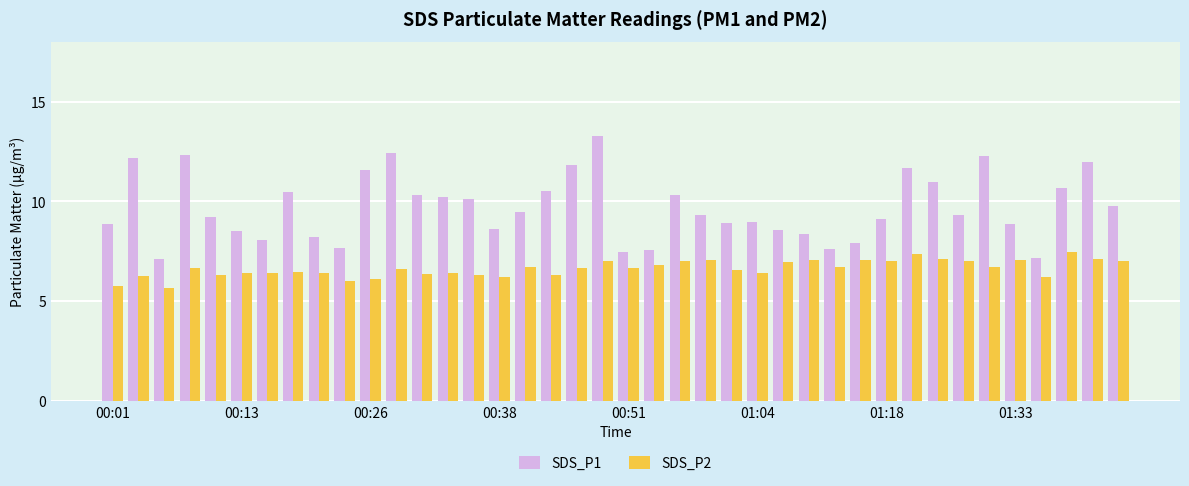

Rank the series by their maximum value, from highest to lowest.

SDS_P1, SDS_P2